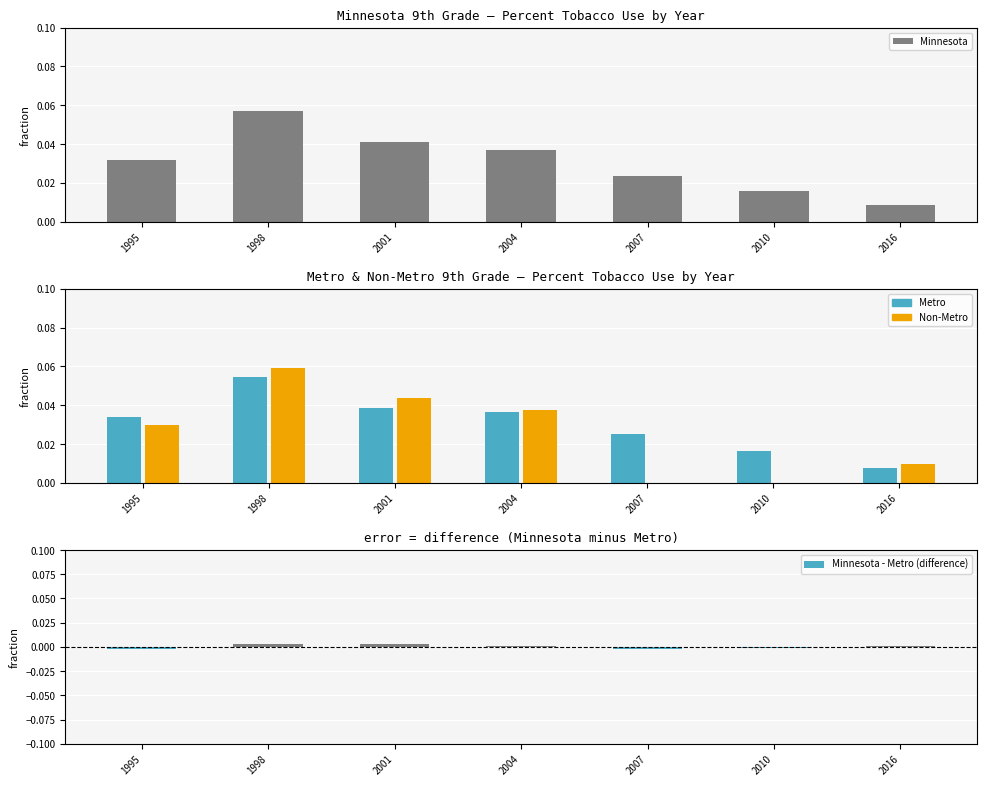

Is the value of Metro at 2004 greater than the value of Minnesota at 2001?

No